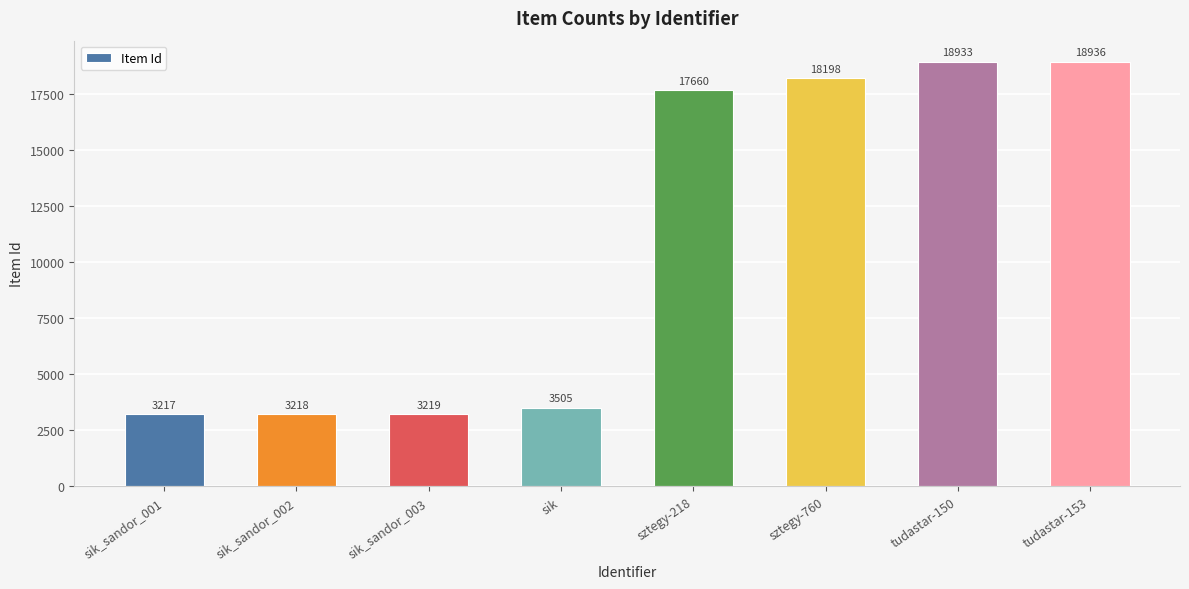

What is the difference between the maximum and minimum values?

15719